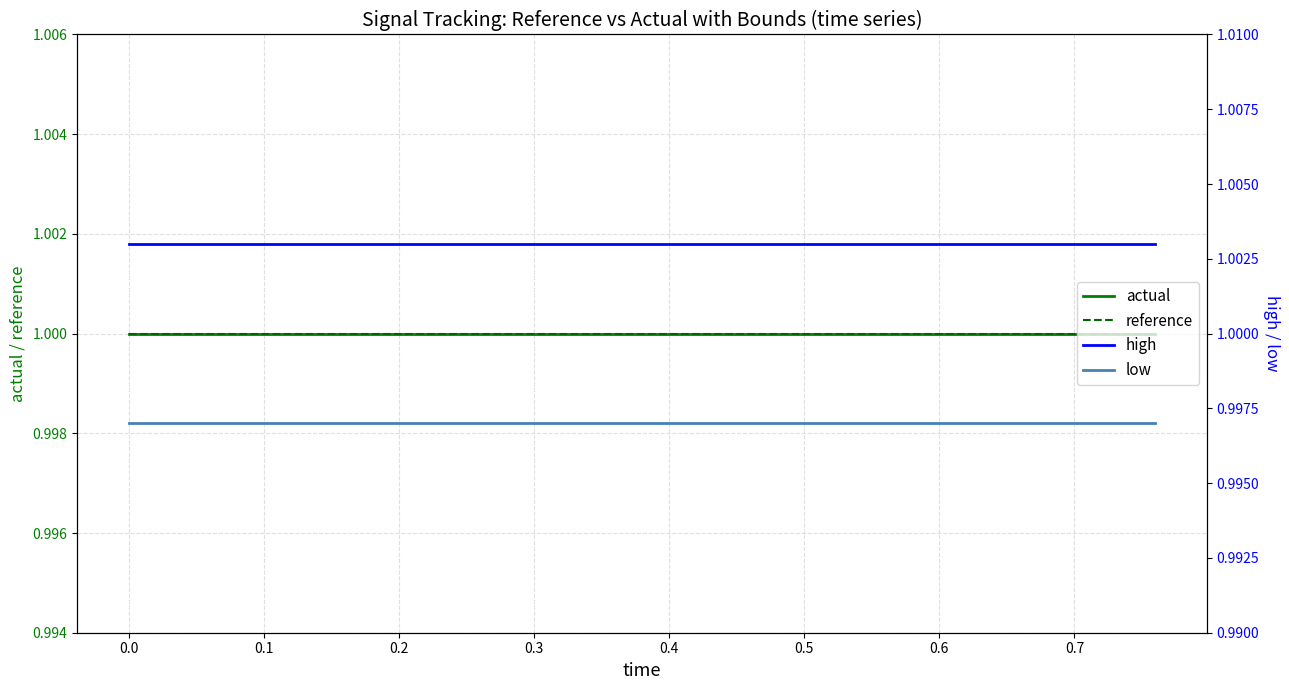

Is this an area chart (filled region under the line)?

No